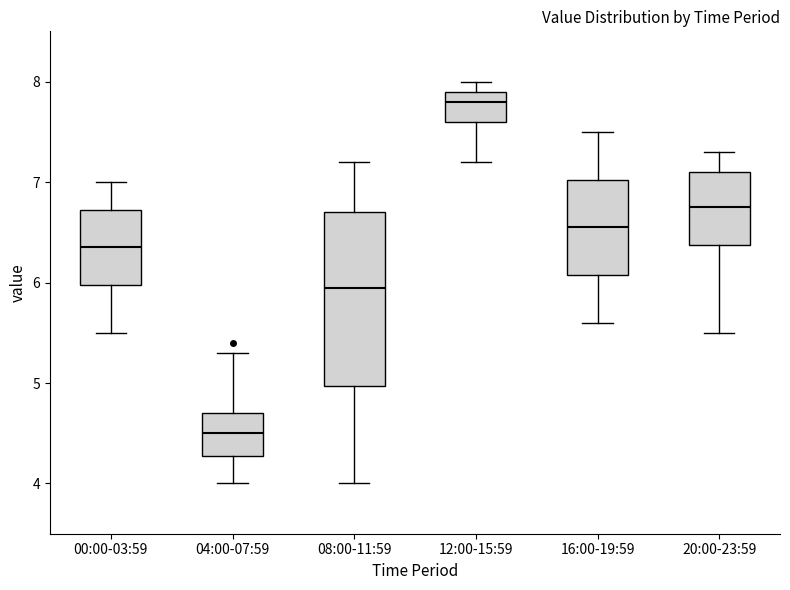

Which box has the highest median line?

12:00-15:59